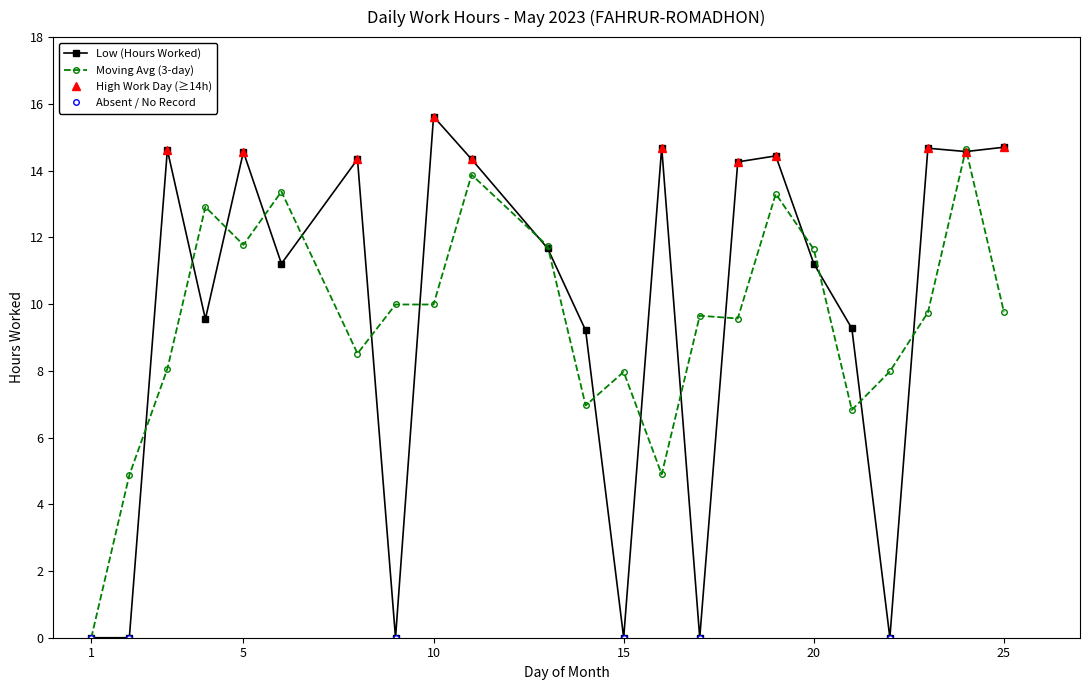

How many data points in Moving Avg (3-day) are above 9?

14